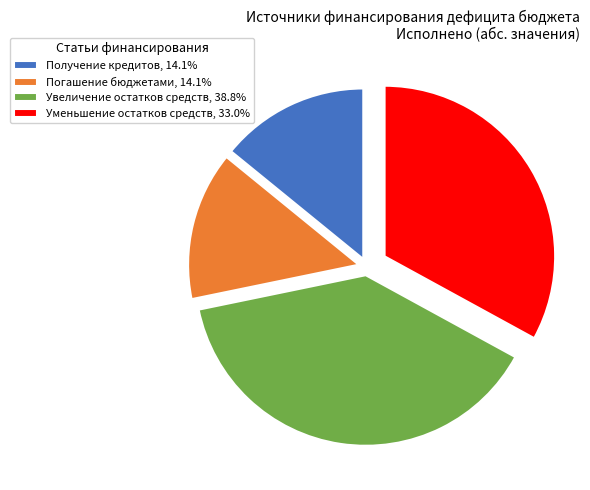

Does Погашение бюджетами account for over 50% of the chart?

No